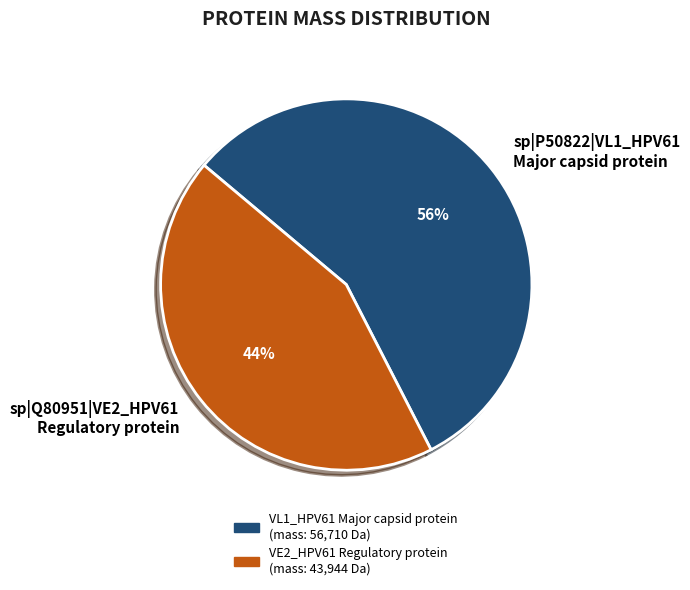

Approximately how many times larger is the value at sp|Q80951|VE2_HPV61 Regulatory protein compared to sp|P50822|VL1_HPV61 Major capsid protein?

0.8